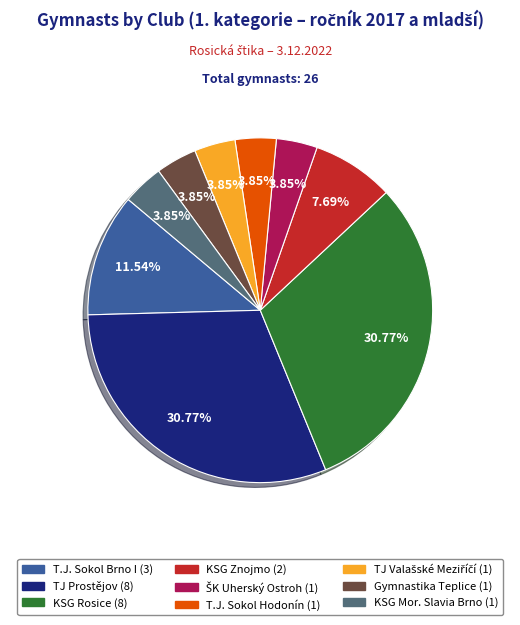

How many segments does this pie chart have?

9